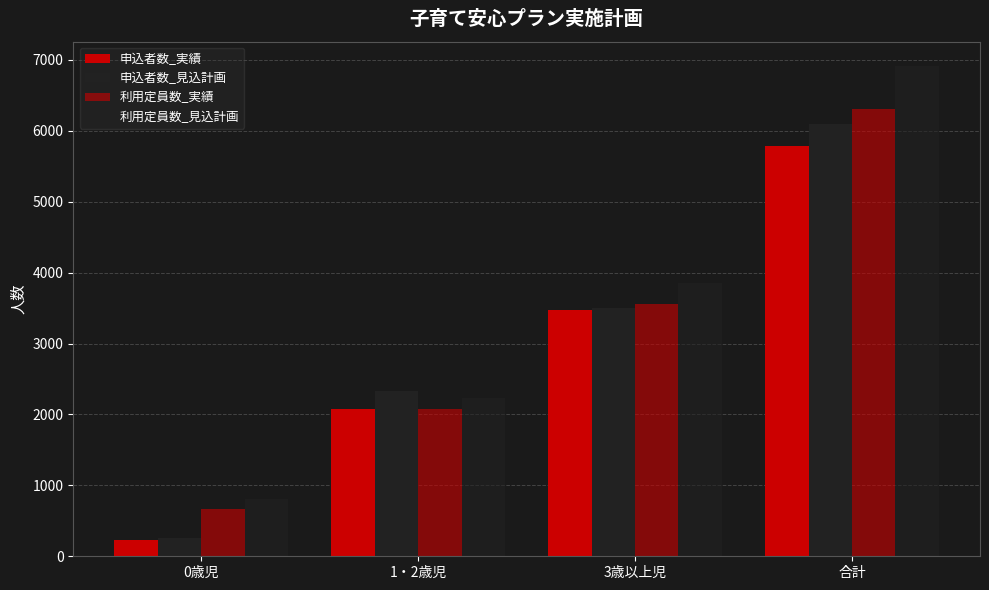

What is the label of the 4th bar from the right?

0歳児